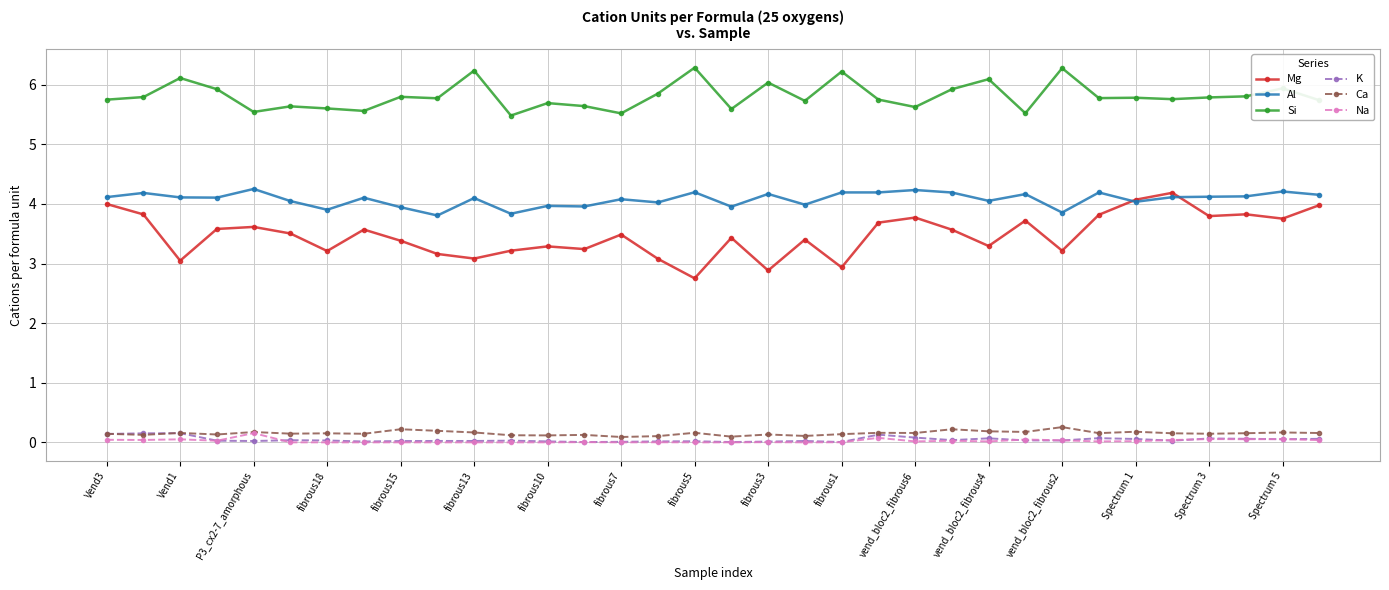

Which series has the widest spread of values?

Mg